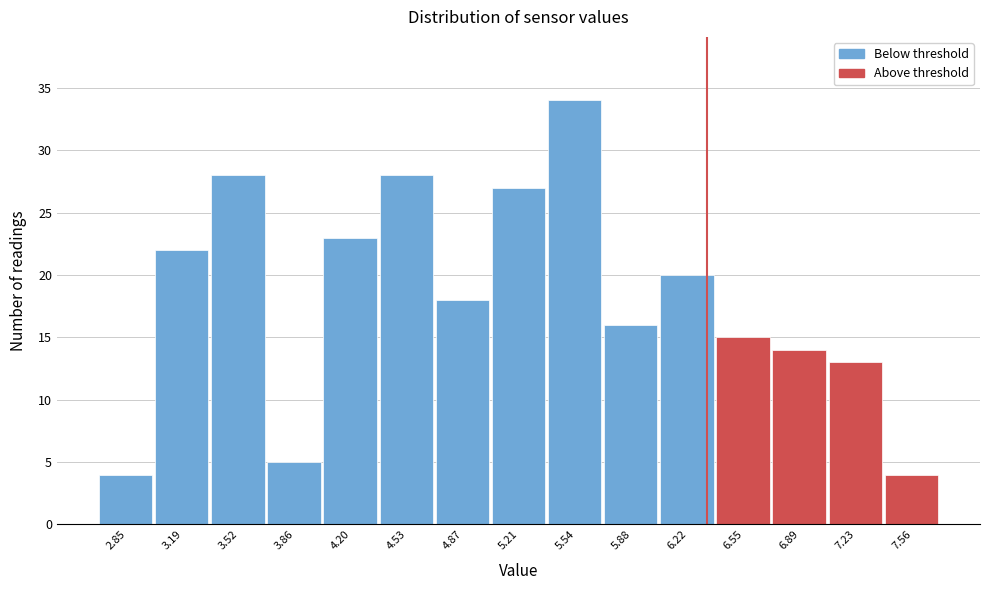

Reading left to right, transcribe all the data shown in this chart.

2.85=4	3.19=22	3.52=28	3.86=5	4.20=23	4.53=28	4.87=18	5.21=27	5.54=34	5.88=16	6.22=20	6.55=15	6.89=14	7.23=13	7.56=4